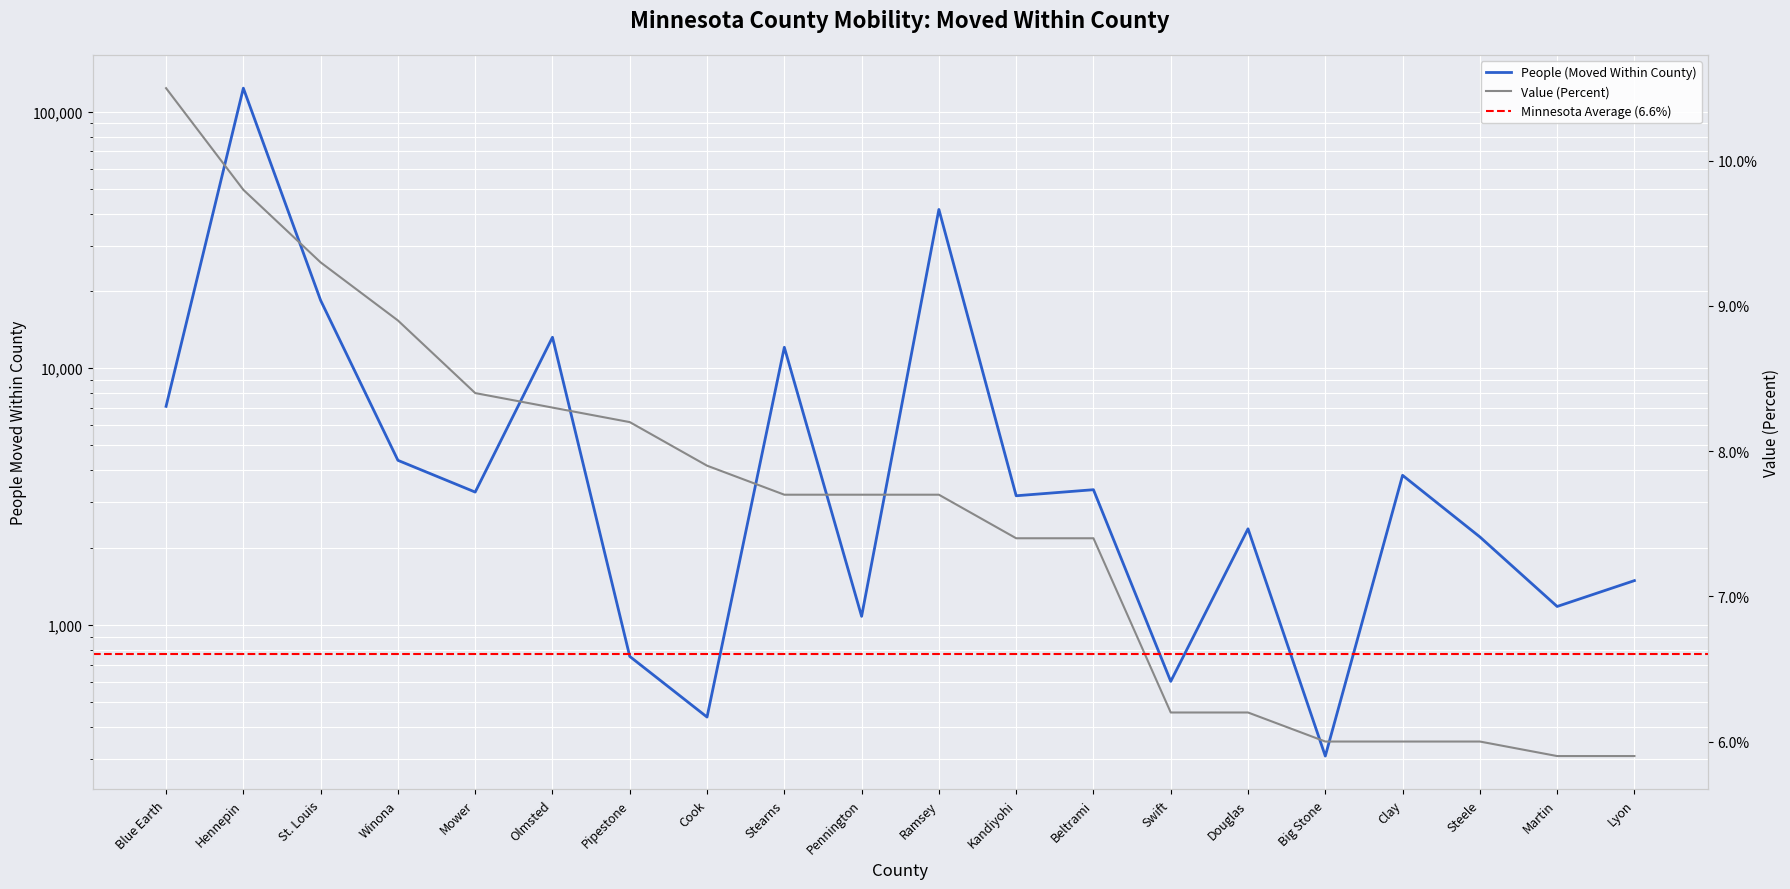

Between Mower and Swift, which series saw the biggest shift?

People (Moved Within County)